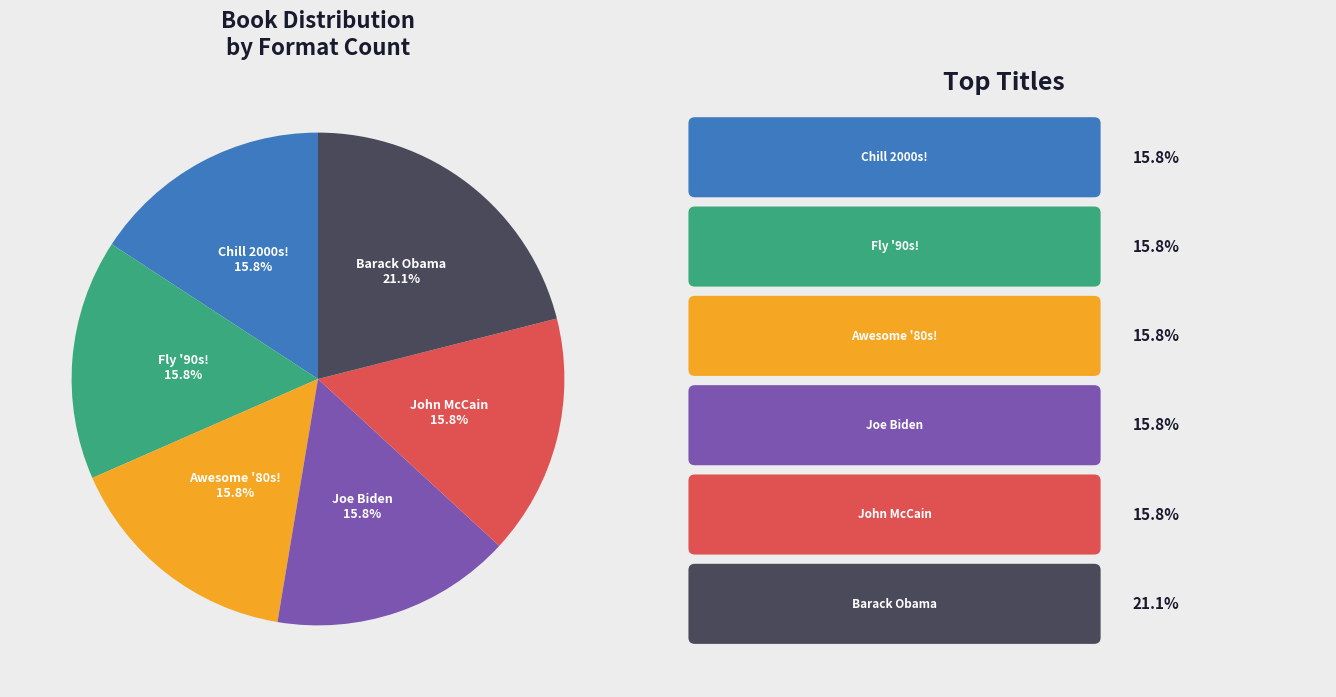

What is the total percentage of Fly '90s! and Awesome '80s!?

31.6%